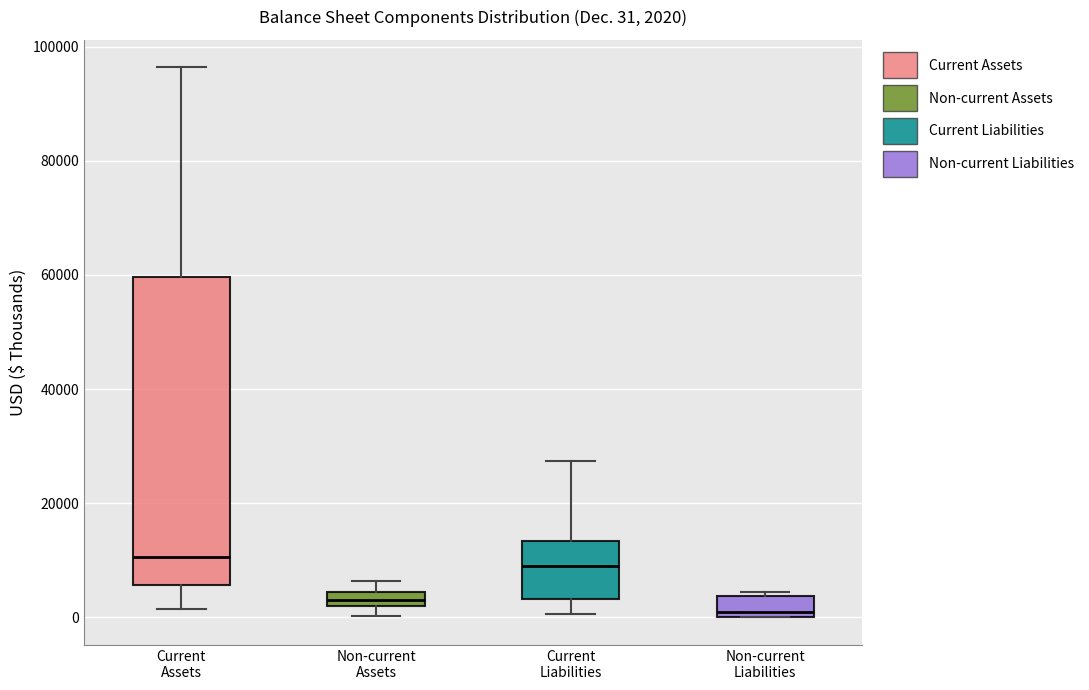

Which box is the tallest, from its lower edge to its upper edge?

Current Assets